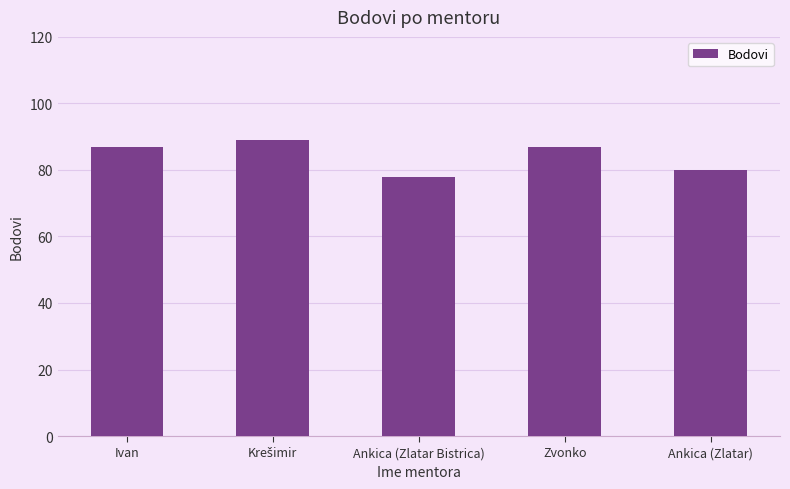

What is the change in value from Ivan to Ankica (Zlatar)?

-7